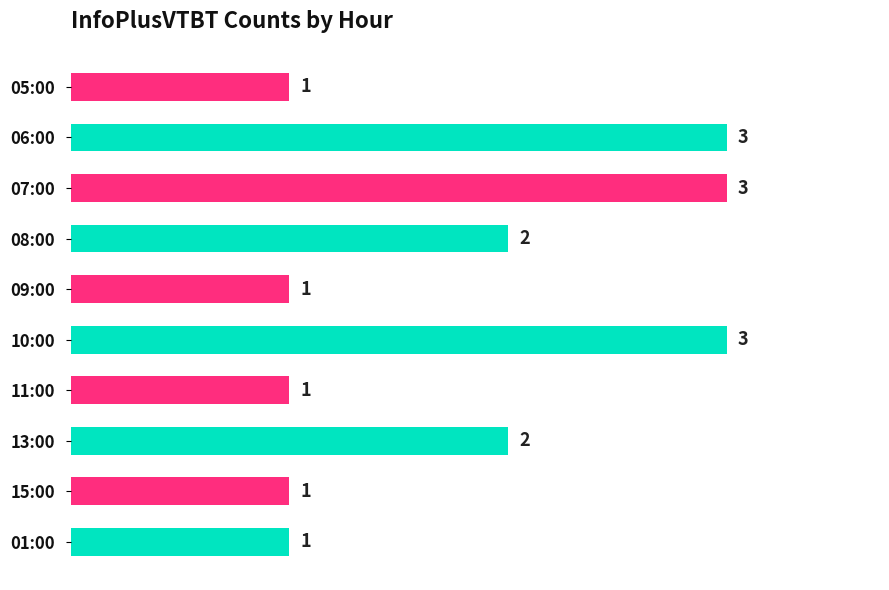

What is the sum of all values?

18